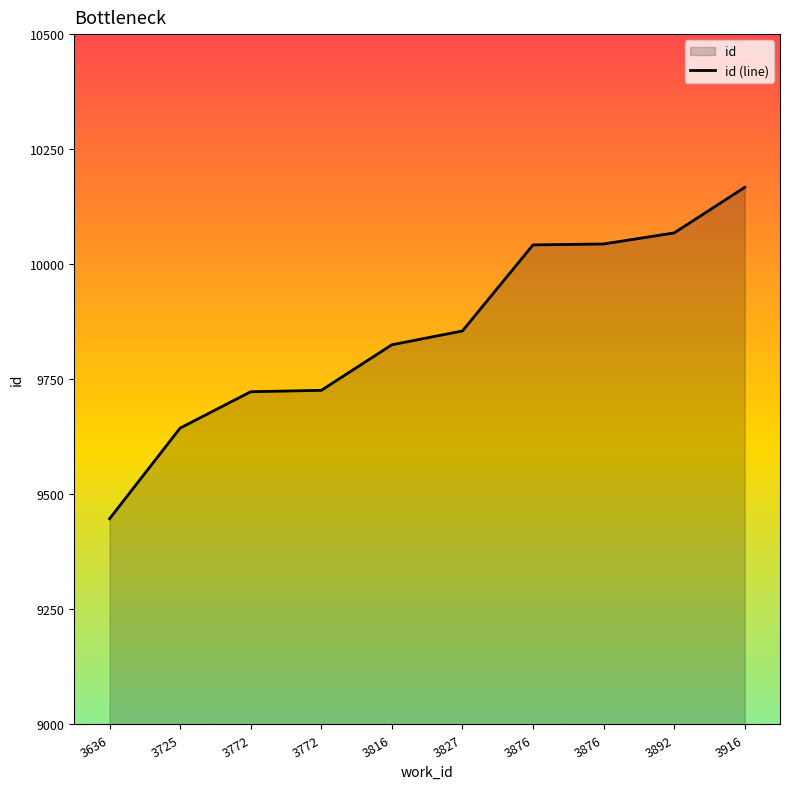

How many data points does each series have?

10